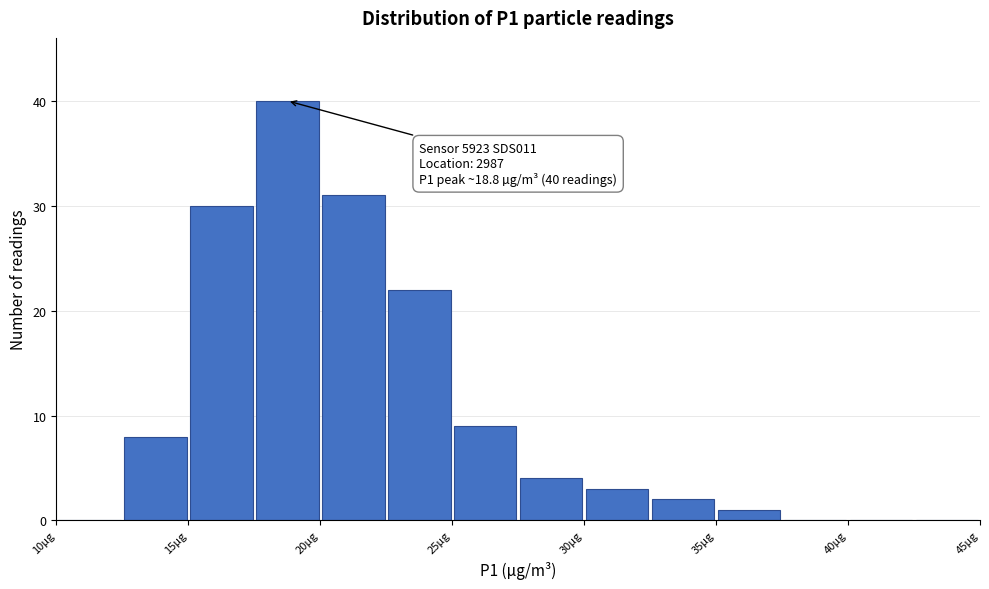

Which range on the x-axis has the tallest bar?

17.5 to 20.0